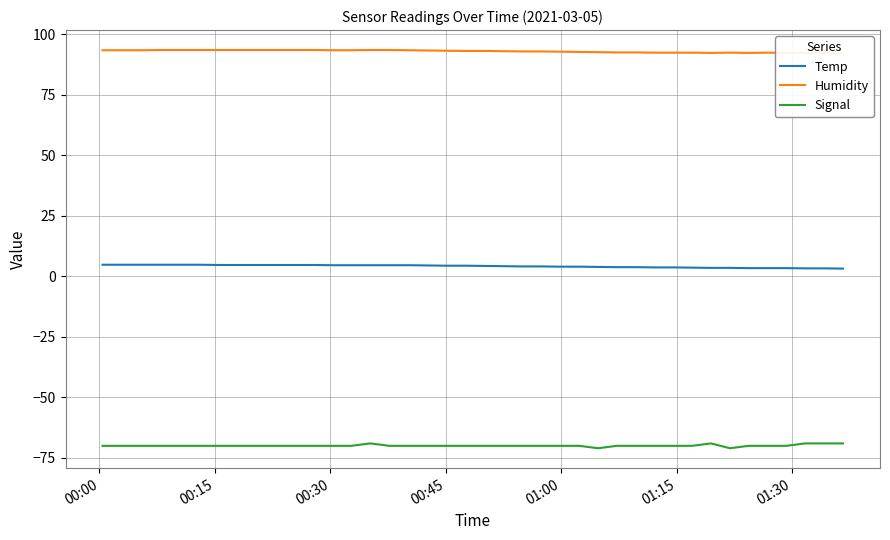

What is the highest value of the Signal series?

-69.0